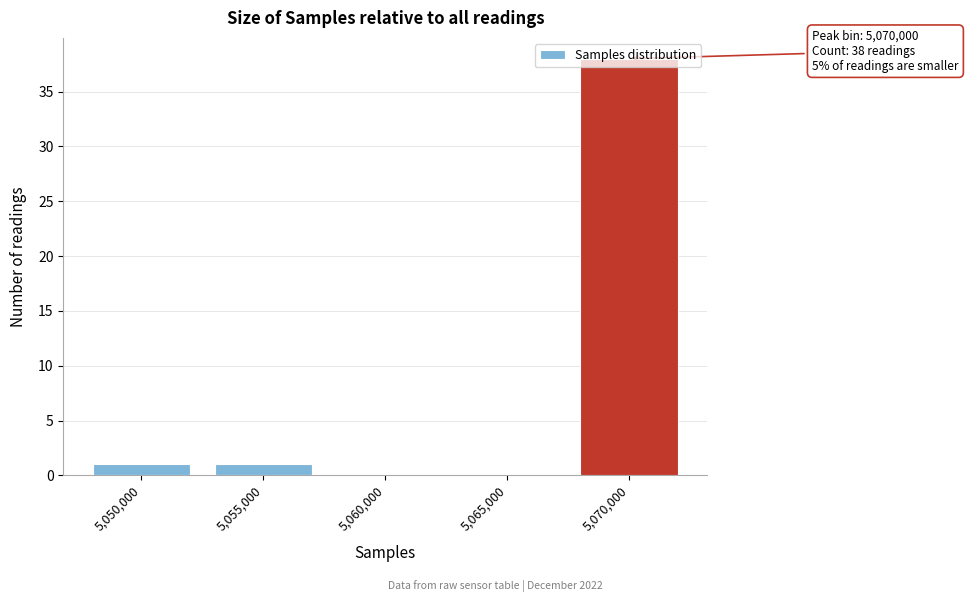

Is it true that the value at 5,065,000 is 0?

True